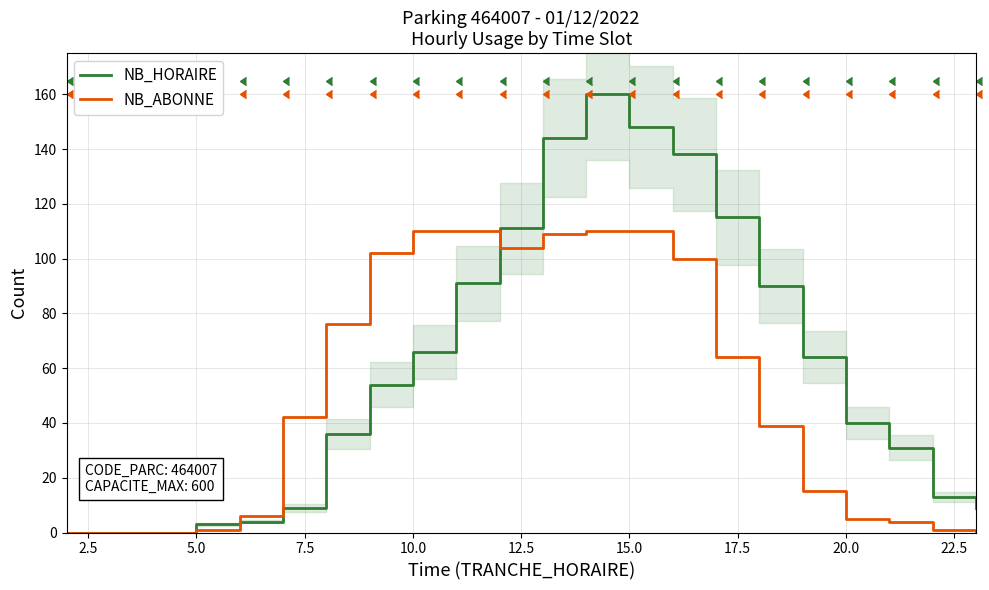

True or false: NB_HORAIRE has more than 2 points higher than both neighbors.

False